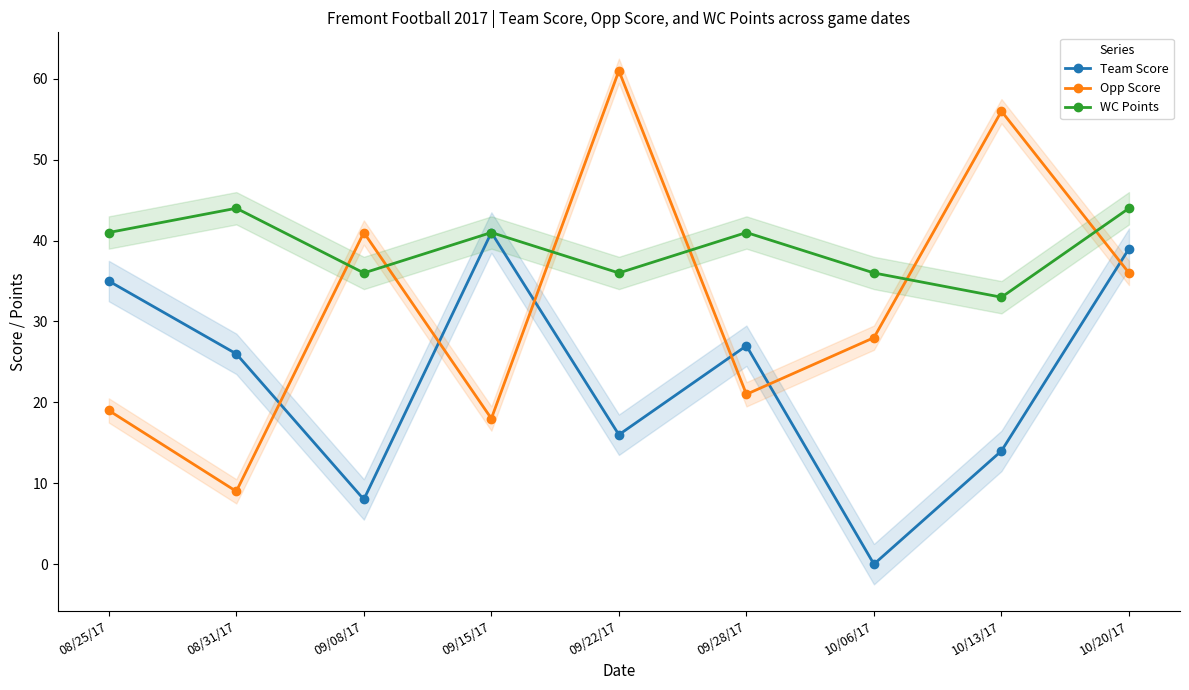

Is this an area chart (filled region under the line)?

No